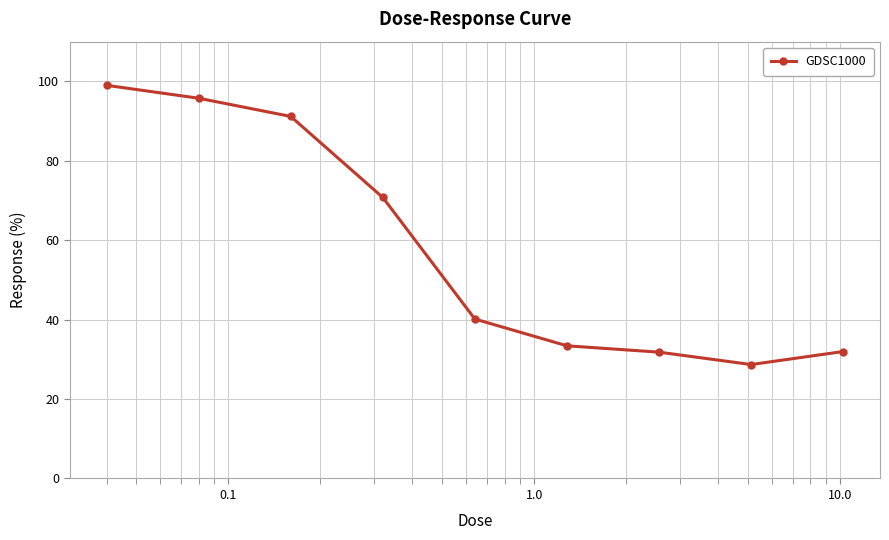

What is the difference between the maximum and second lowest values?

67.2